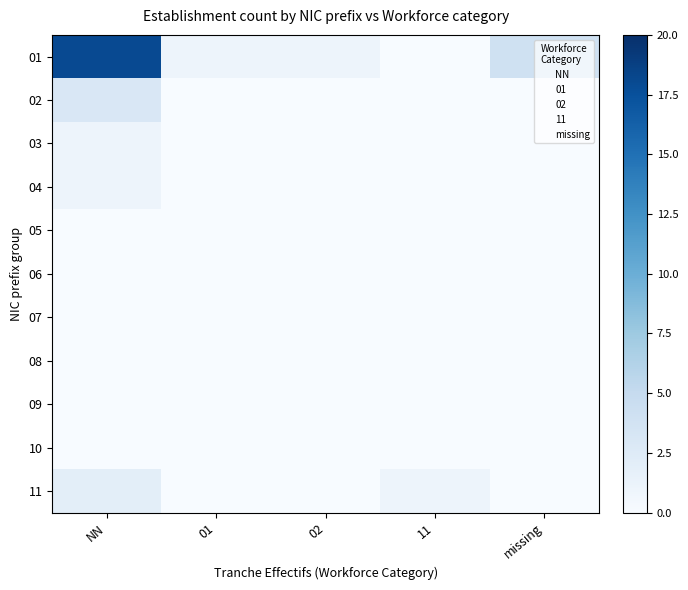

What is the total value across all series at 01?

24